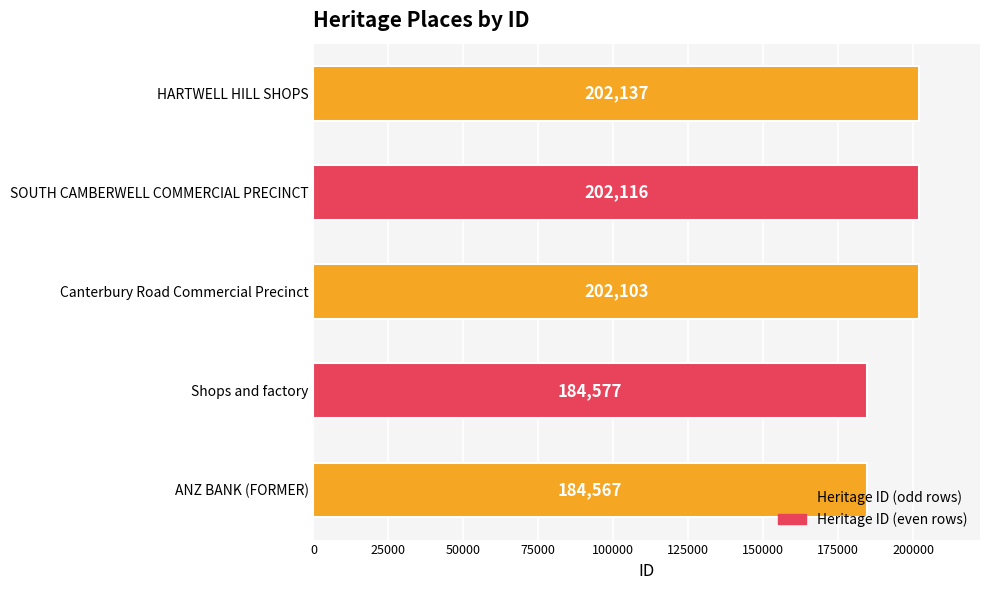

How many bars are there in total?

5